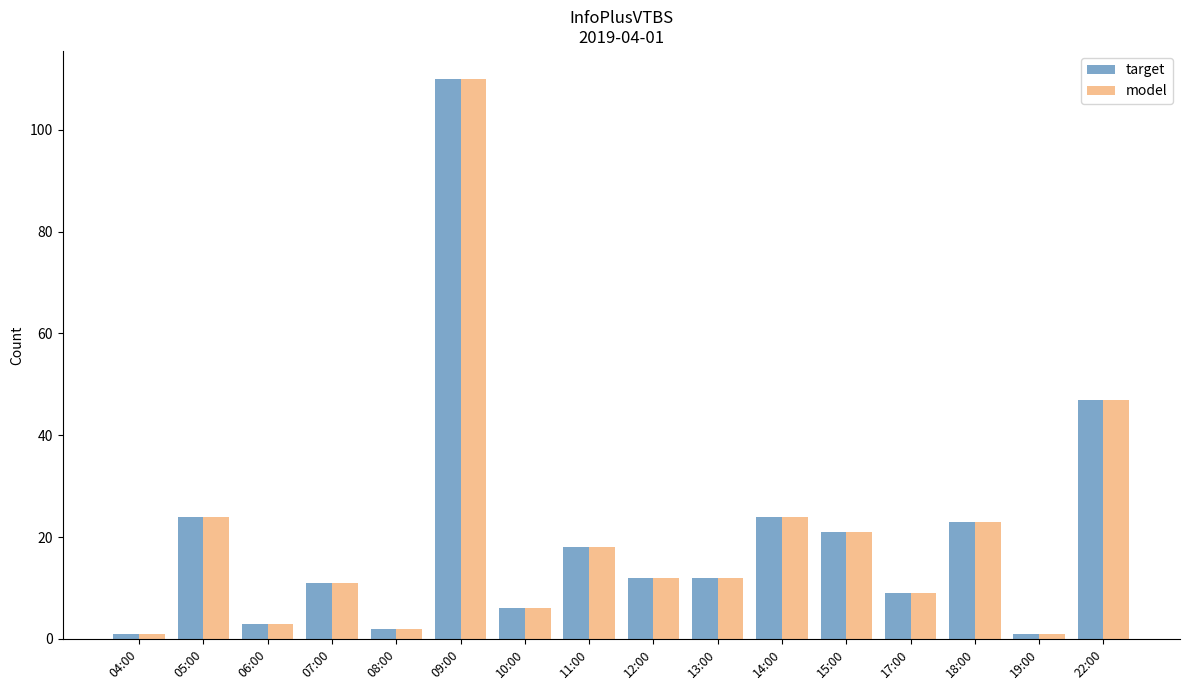

What value does the target series have at 14:00?

24